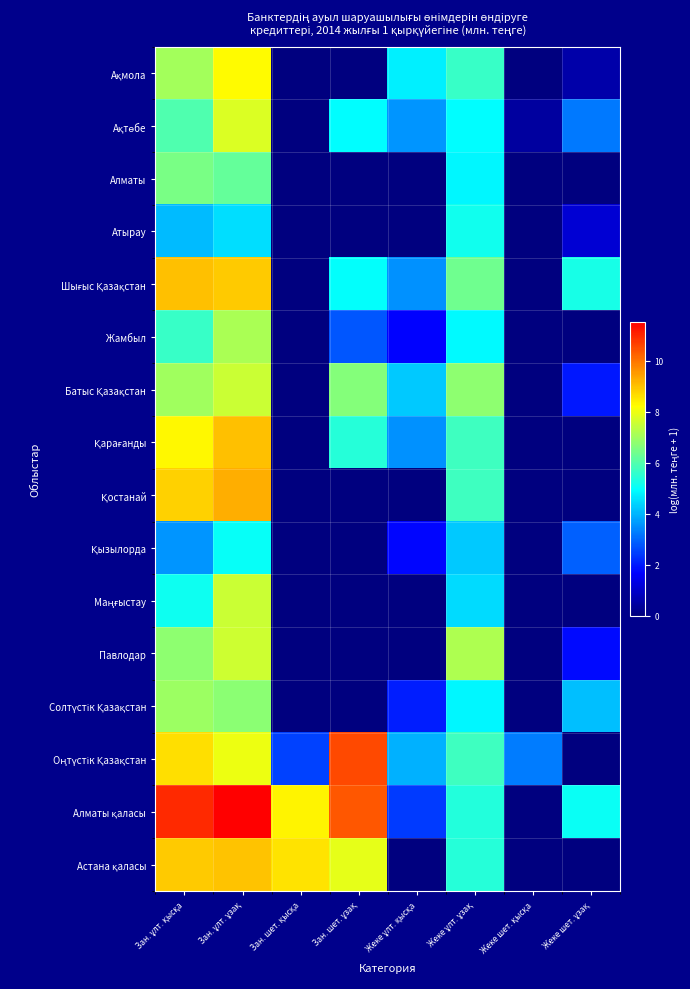

What is the total value across all series at Жеке ұлт. ұзақ?

87.4